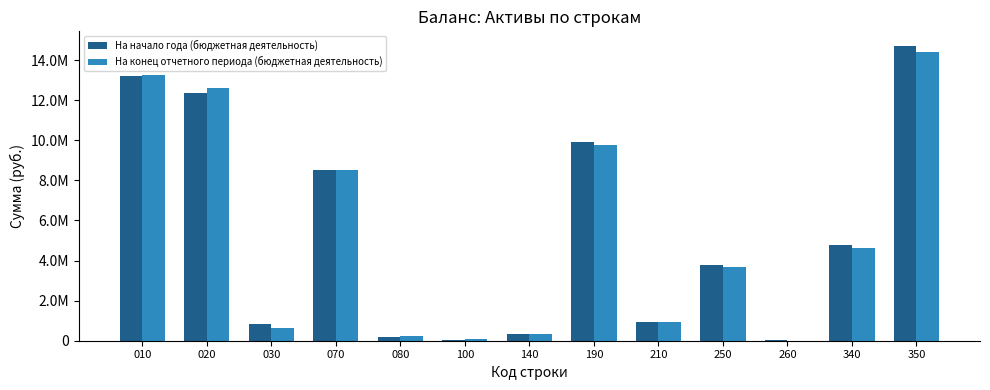

List the labels in order of На конец отчетного периода (бюджетная деятельность) value, largest first.

350, 010, 020, 190, 070, 340, 250, 210, 030, 140, 080, 100, 260